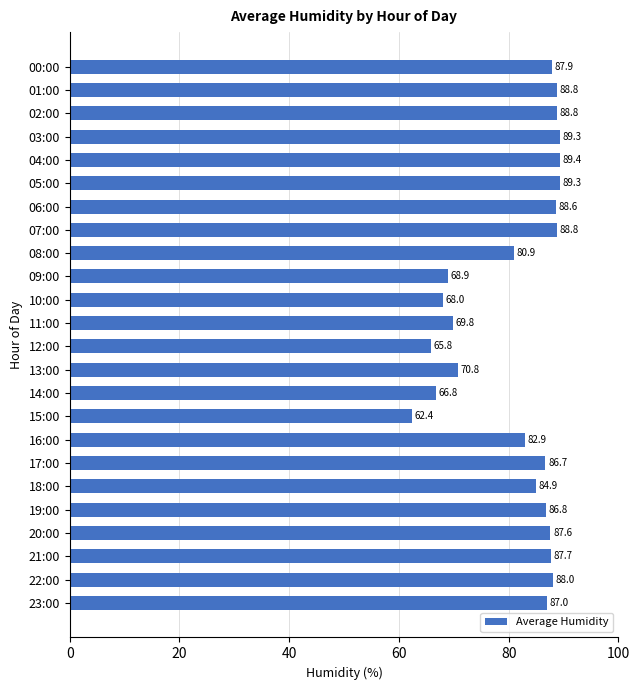

True or false: the data shows 86.8 at 19:00.

True